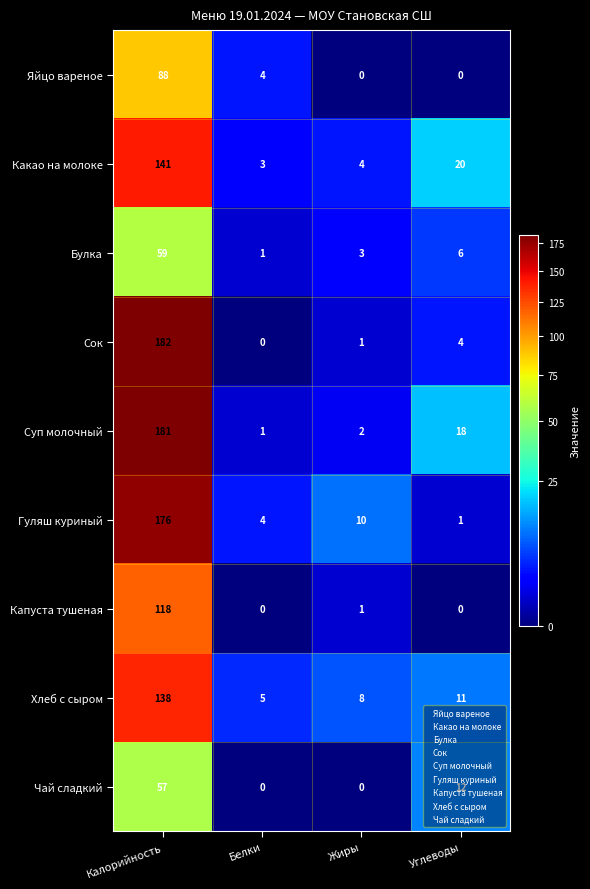

What is the average value of the Гуляш куриный series?

48